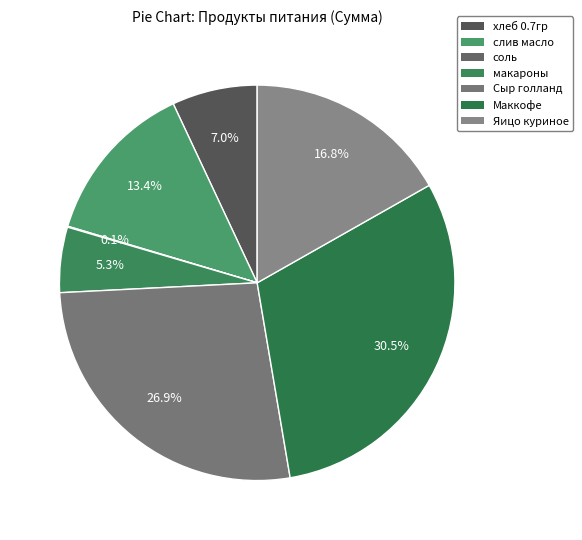

To the nearest percent, what portion does макароны represent?

5%